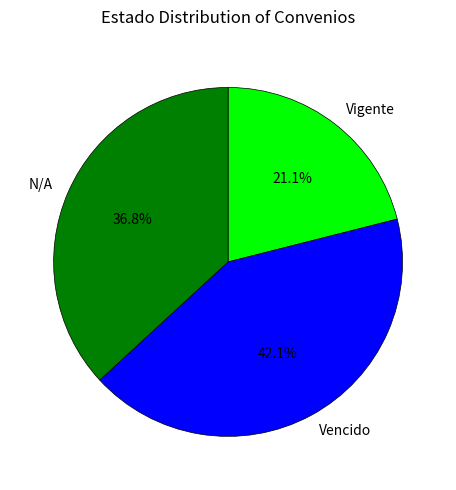

What percentage do N/A and Vencido together represent?

78.9%